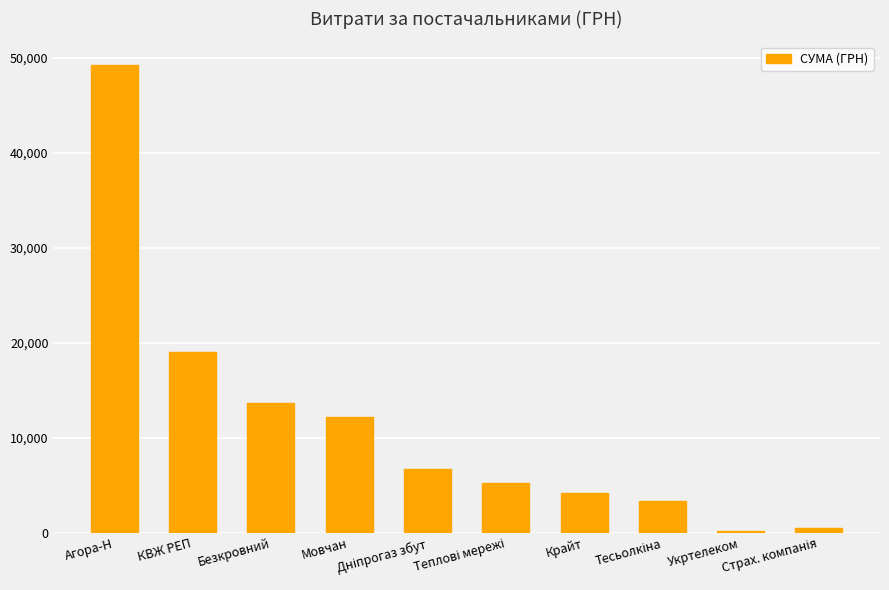

What is the maximum value shown in the chart?

49247.8